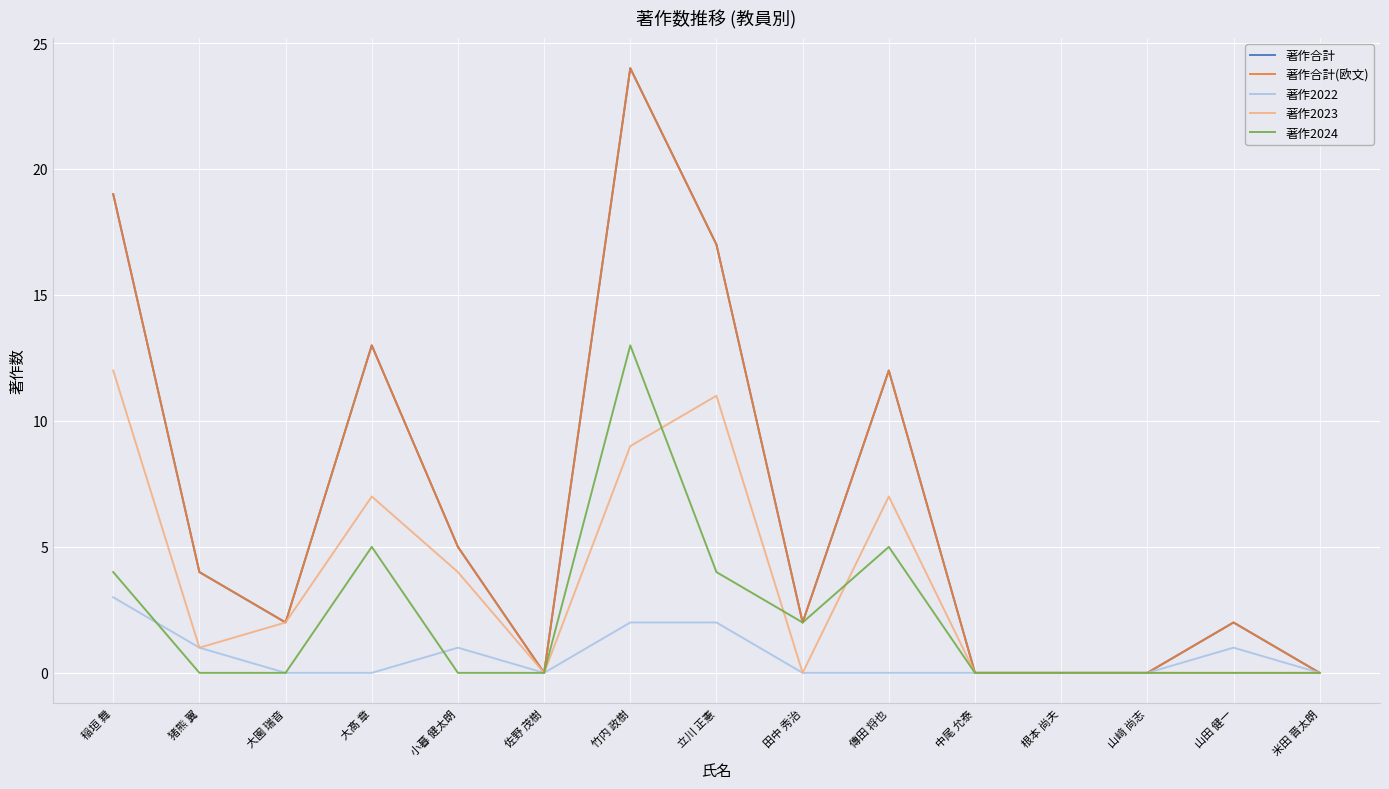

The 著作2023 series shows 0 at 根本 尚夫. True or false?

True